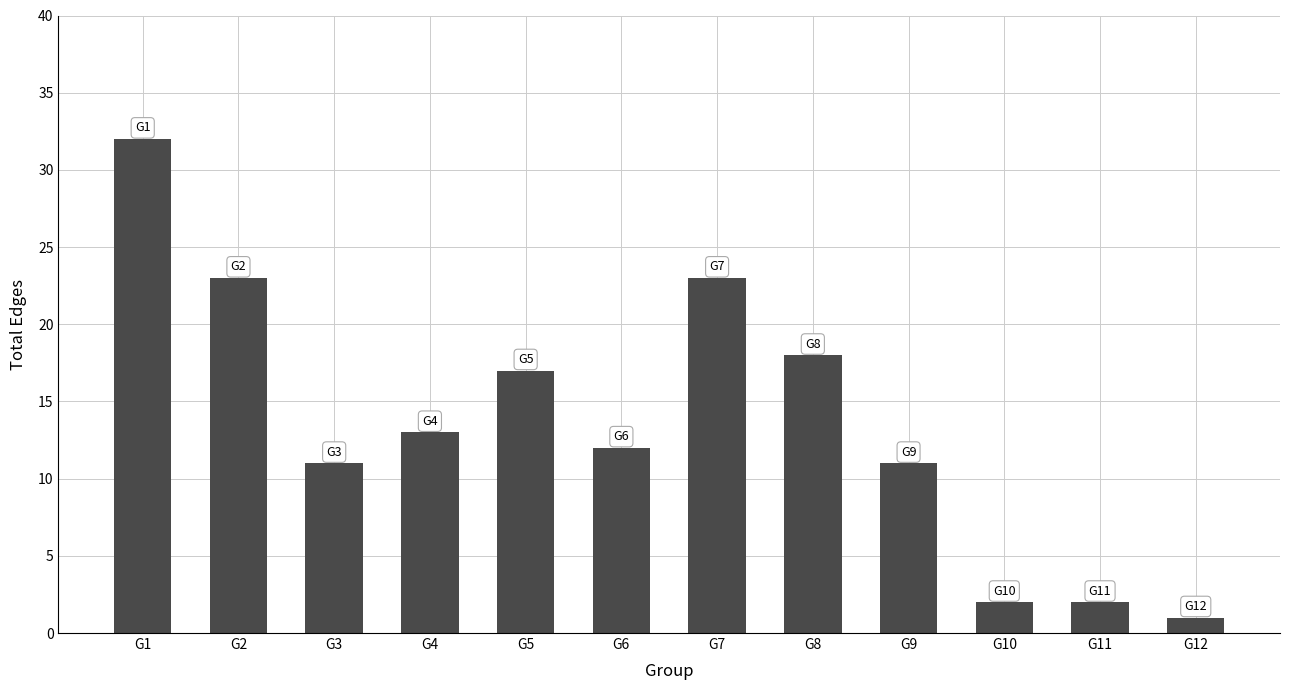

What is the sum of all values?

165